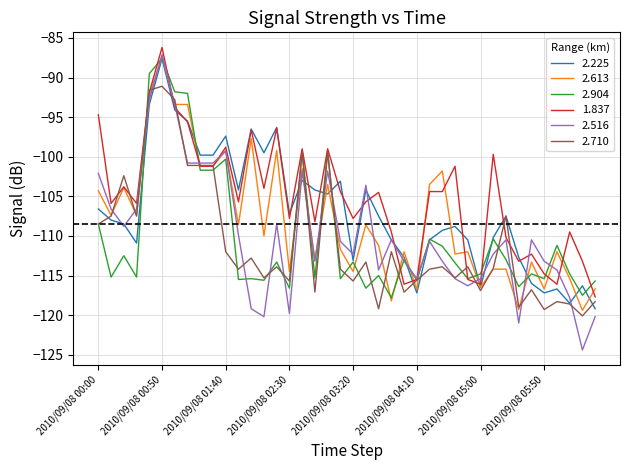

What is the lowest value of the 2.516 series?

-124.4